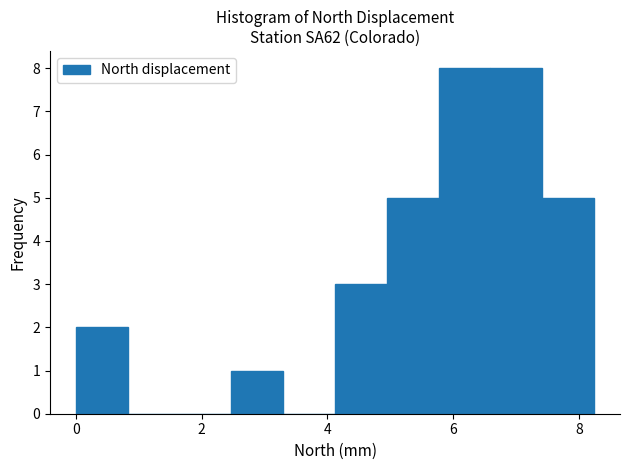

Reading left to right, list every bar in this chart as the range it spans on the x-axis followed by its height. Neither the bar edges nor the heights are printed on the chart, so give them approximately, as read against the axes.

0.0 to 0.8: 2
0.8 to 1.6: 0
1.6 to 2.4: 0
2.4 to 3.2: 1
3.2 to 4.2: 0
4.2 to 5.0: 3
5.0 to 5.8: 5
5.8 to 6.6: 8
6.6 to 7.4: 8
7.4 to 8.2: 5